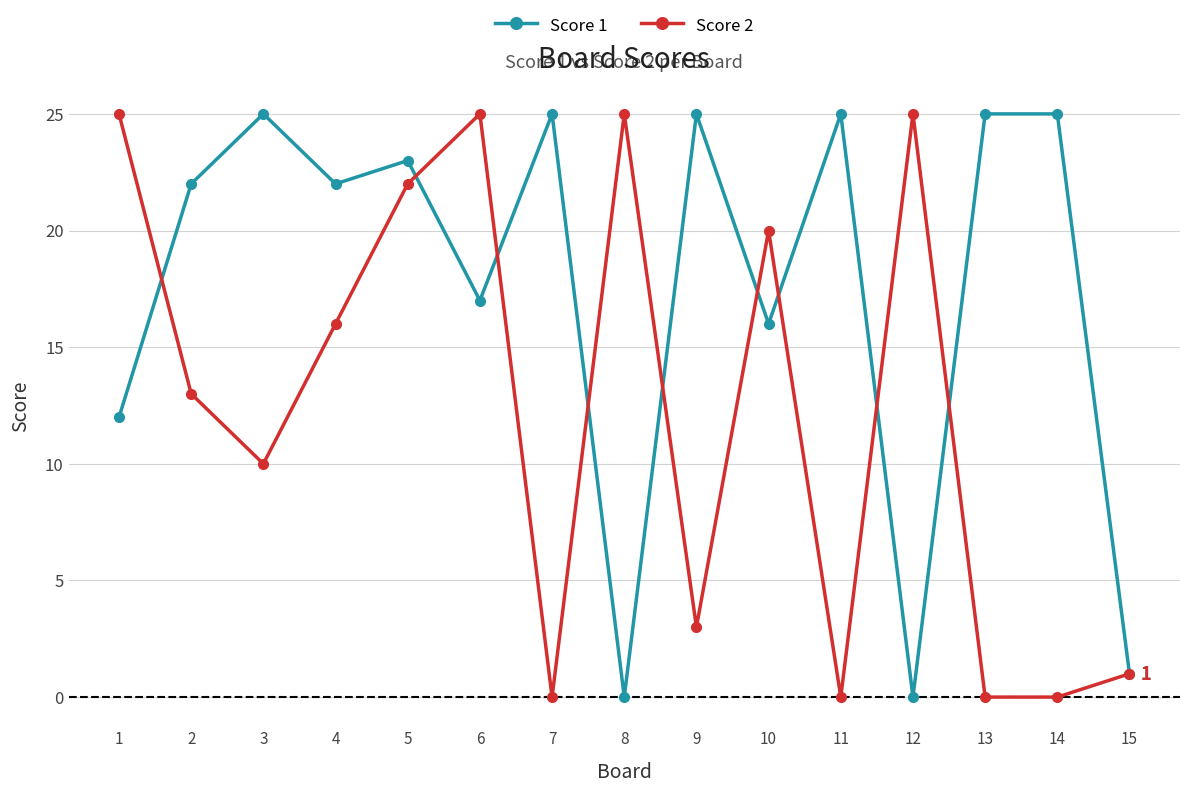

What is the sum of the Score 2 values at 12 and 15?

26